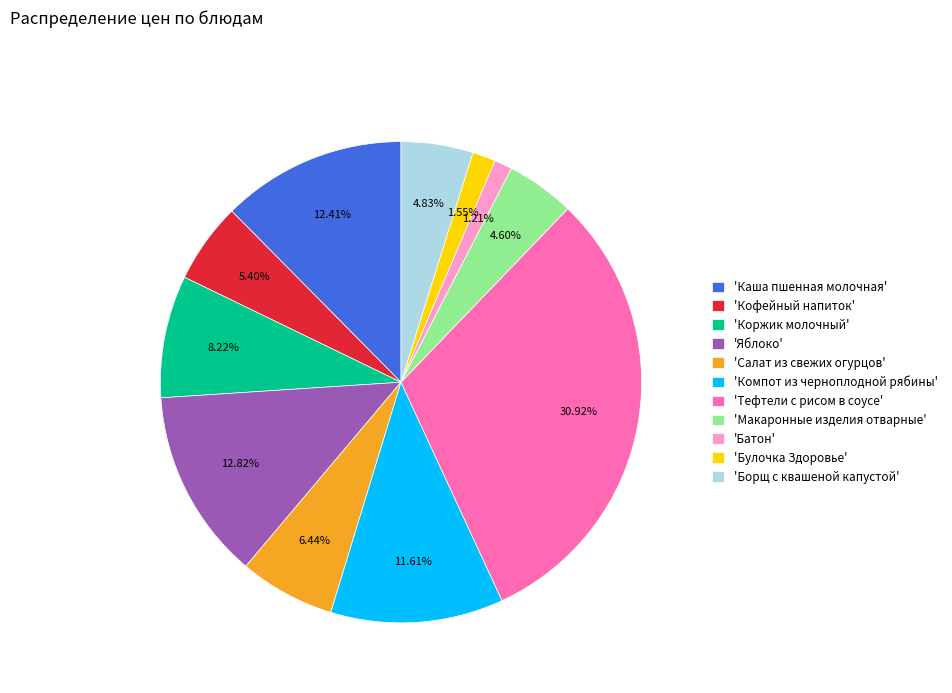

Do 'Каша пшенная молочная' and 'Яблоко' together represent more than half of the pie?

No